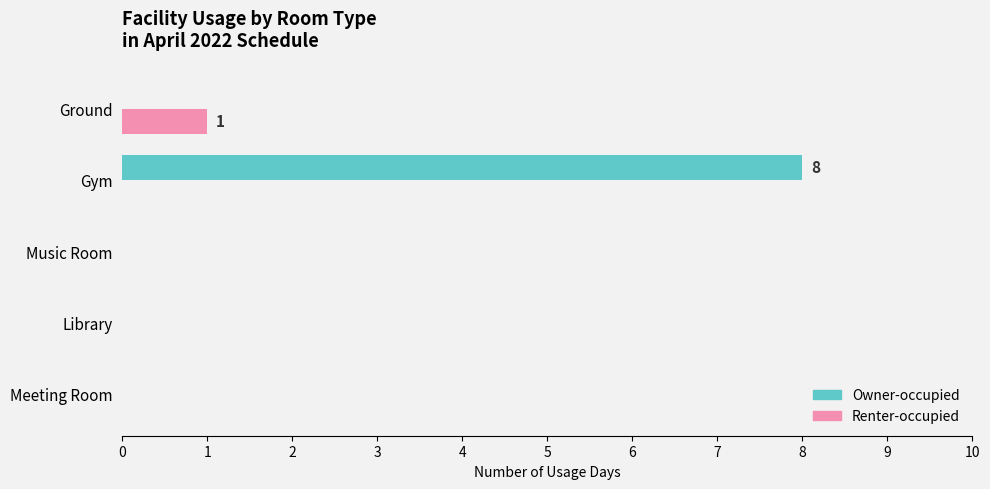

What is the sum of all Renter-occupied values?

1